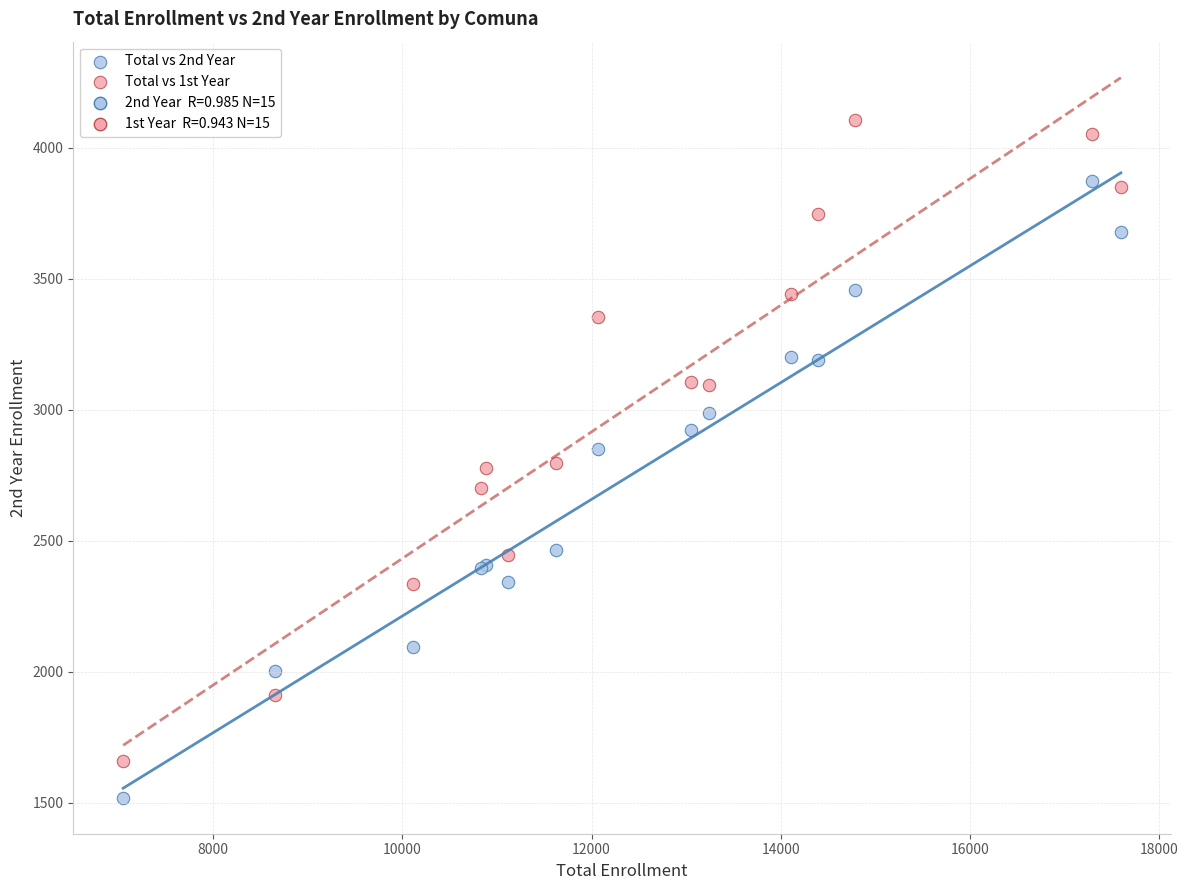

Which series contains the highest Y value?

Total vs 1st Year